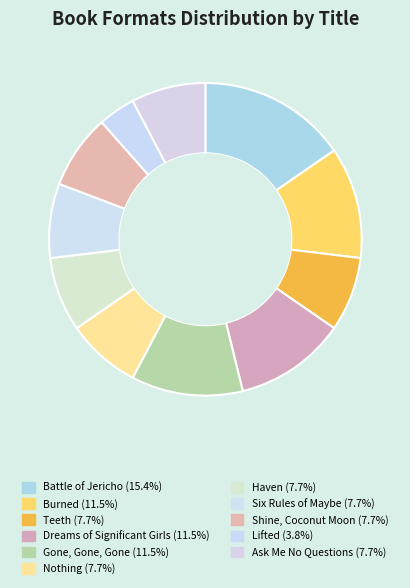

What is the change in value from Burned to Teeth?

-1